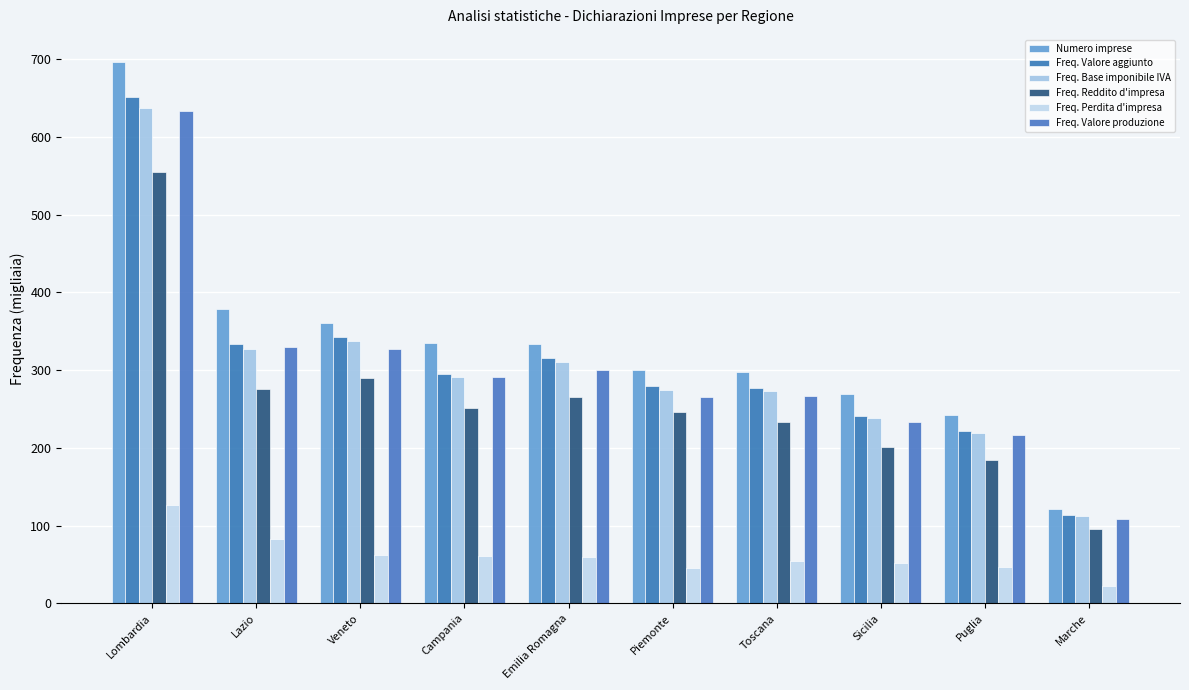

Rank the series by their maximum value, from highest to lowest.

Numero imprese, Freq. Valore aggiunto, Freq. Base imponibile IVA, Freq. Valore produzione, Freq. Reddito d'impresa, Freq. Perdita d'impresa